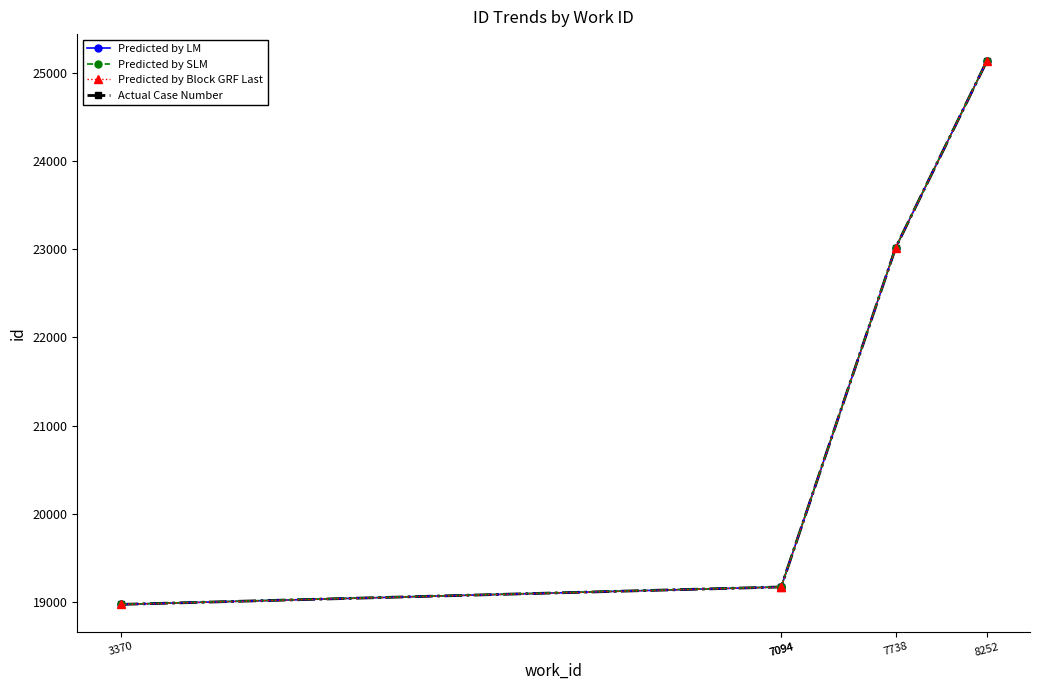

Which label corresponds to the smallest value in the chart?

3370